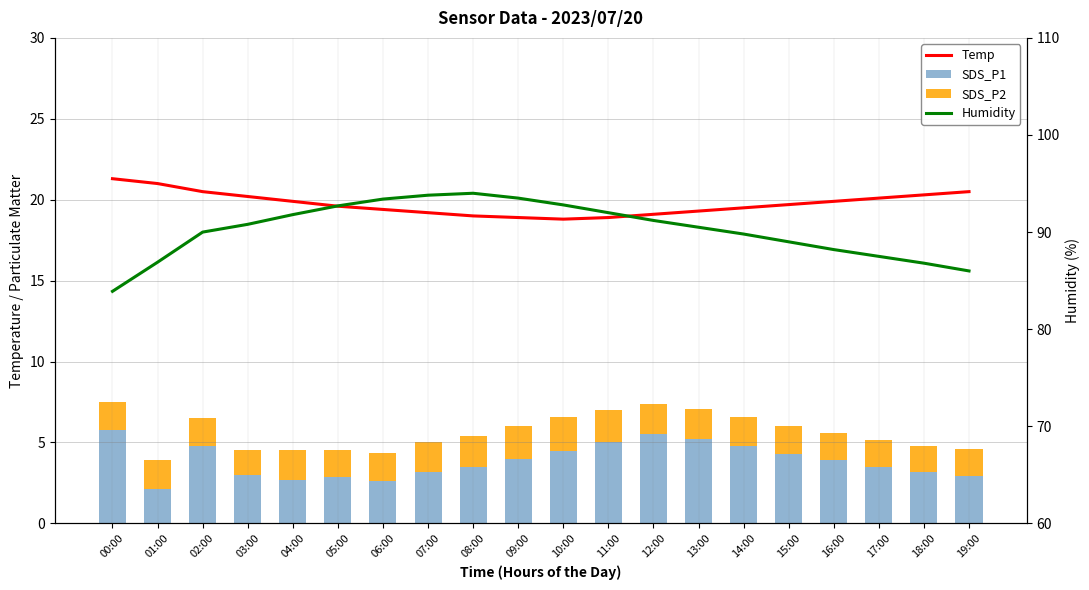

What is the sum of the Humidity values at 14:00 and 13:00?

180.3